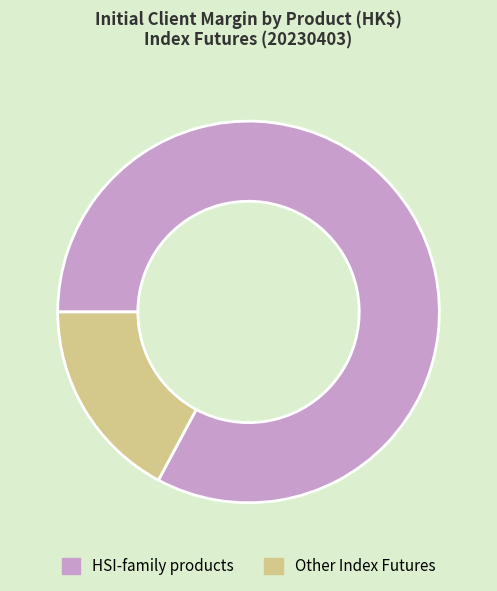

Which slice is the smallest?

Other Index Futures